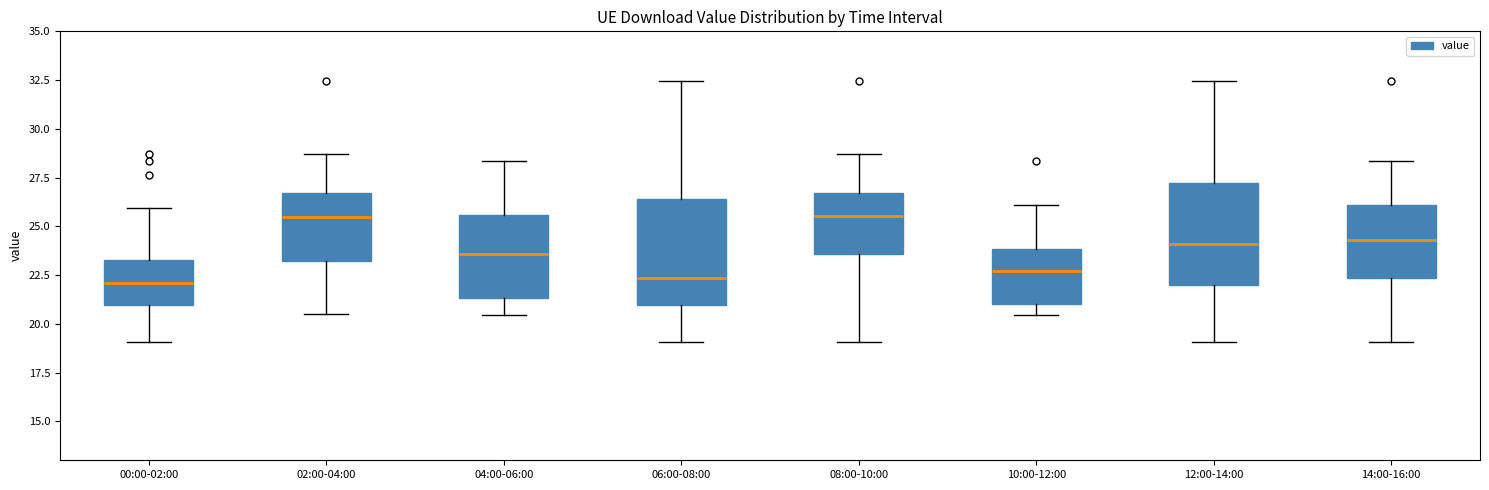

Where does the upper whisker of the box for 12:00-14:00 end on the y-axis? The values are not printed on the chart, so give them approximately, as read against the axis.

32.5